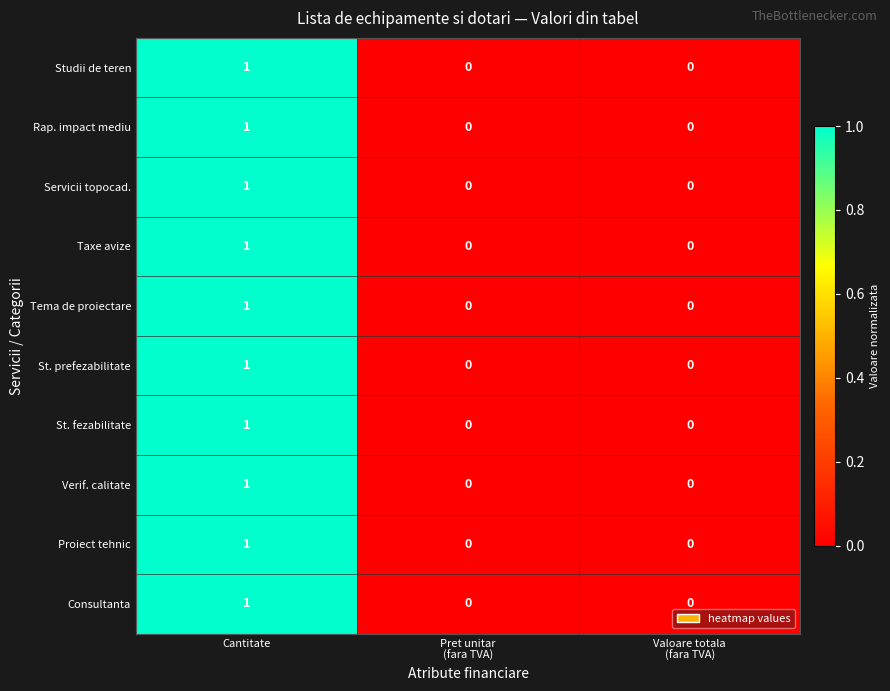

True or false: Tema de proiectare has a value of 1 at Cantitate.

True